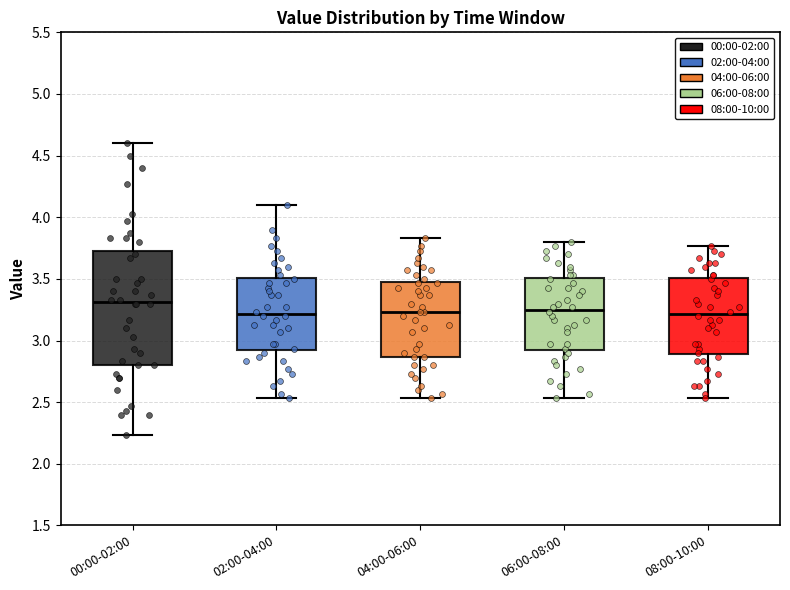

Which box is the tallest, from its lower edge to its upper edge?

00:00-02:00